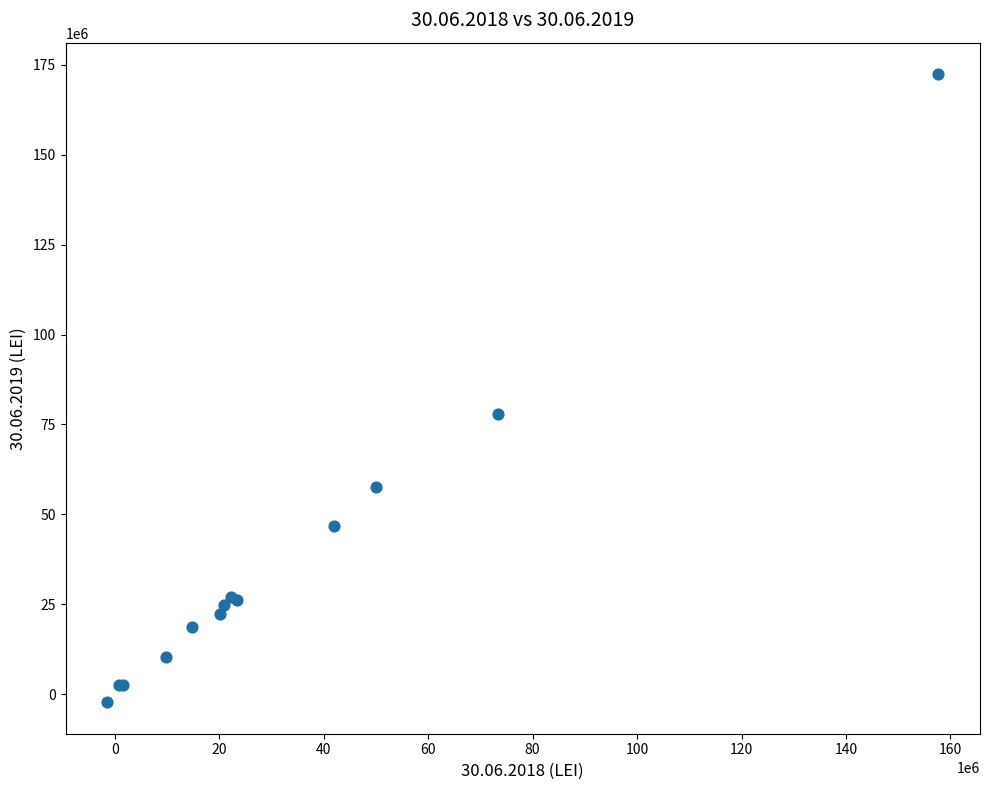

What Y value in the scatter plot is closest to 85085052?

78018364.7